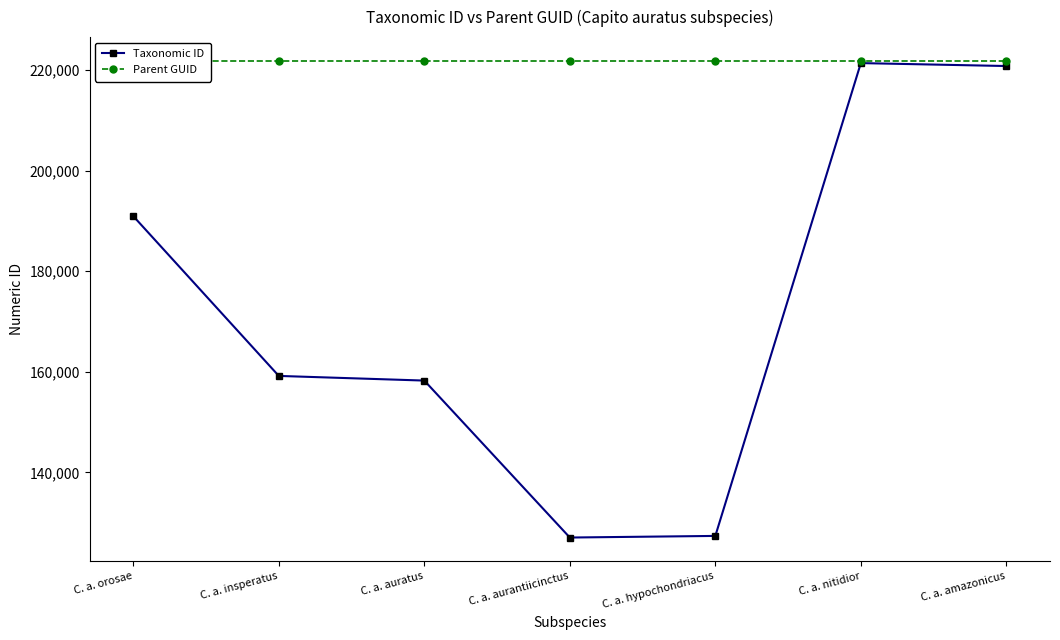

Which category has the lowest value in the Parent GUID series?

C. a. orosae